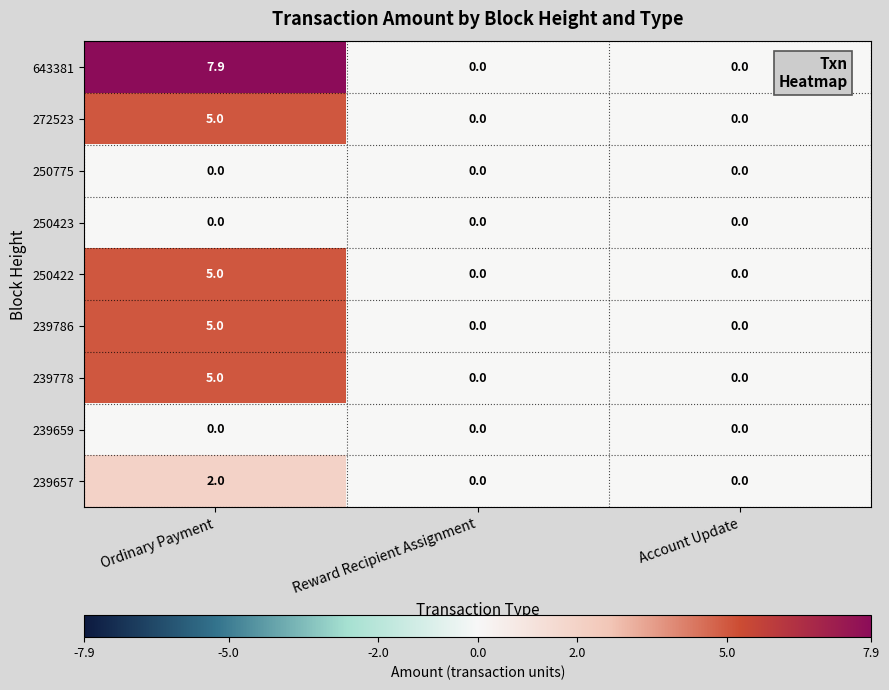

Which series has the widest spread of values?

643381